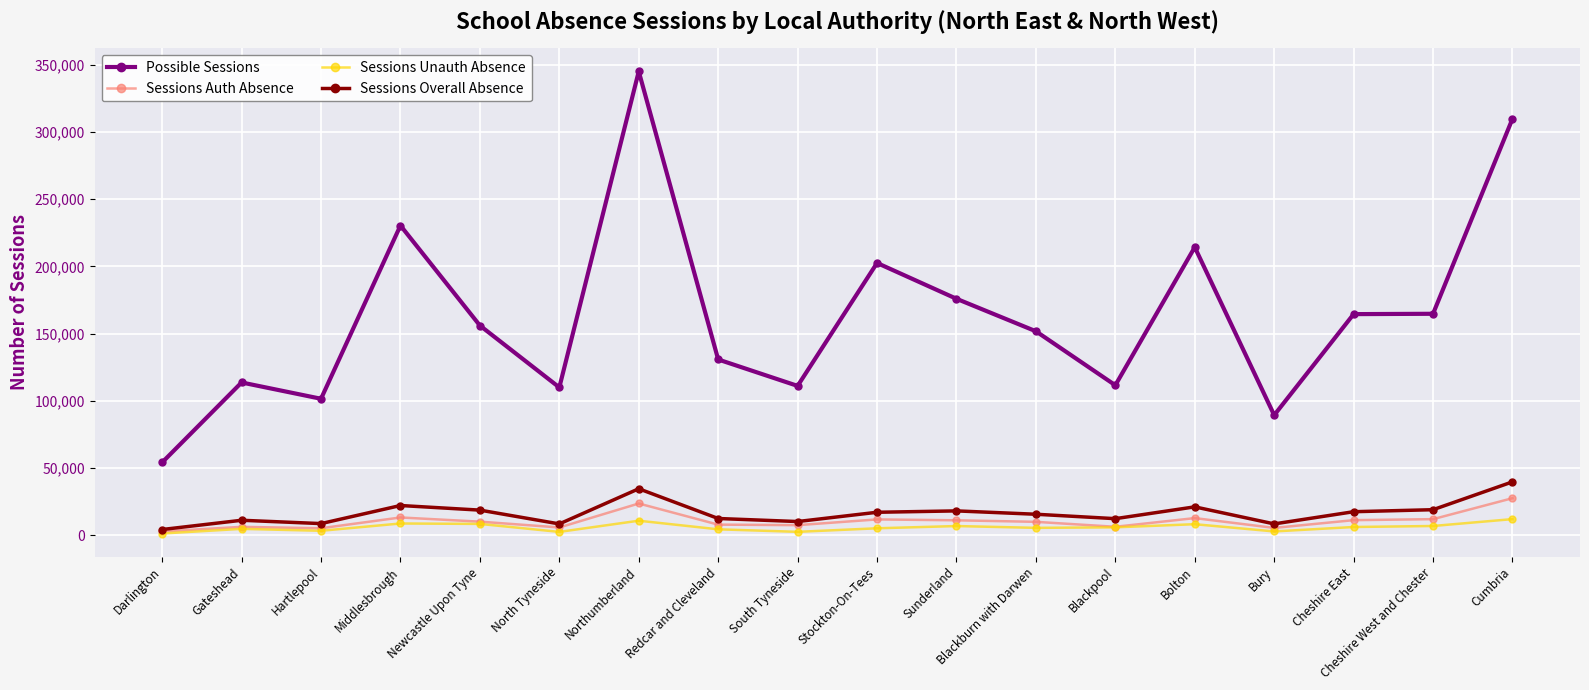

The value of Sessions Auth Absence at Newcastle Upon Tyne is 10257. True or false?

True